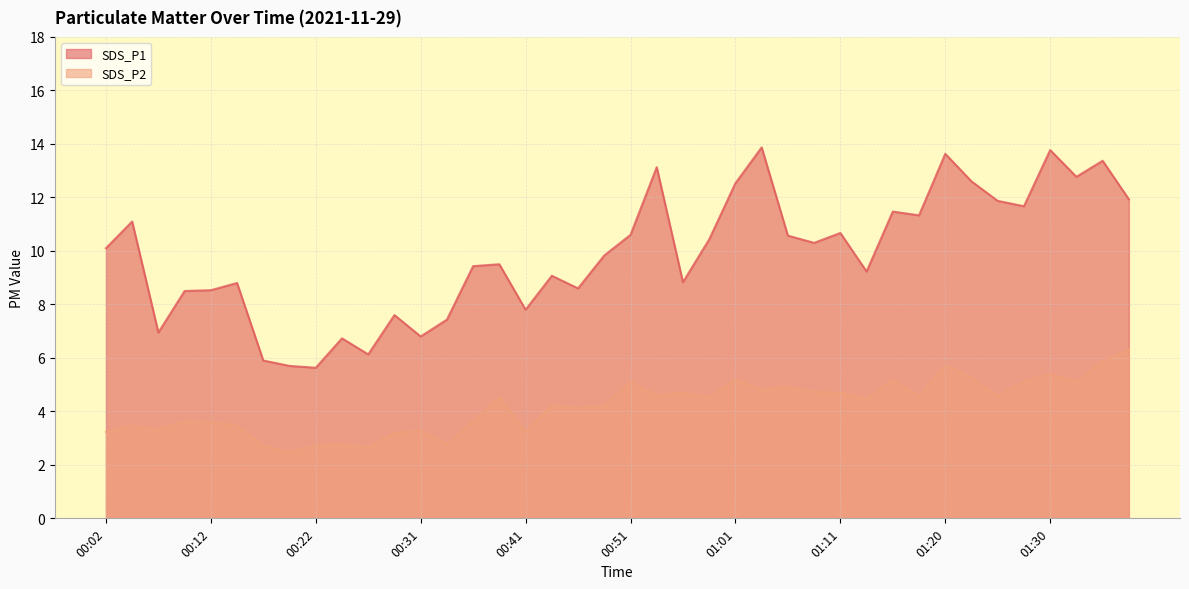

Is it true that SDS_P1 equals 3.7 at 00:02?

False